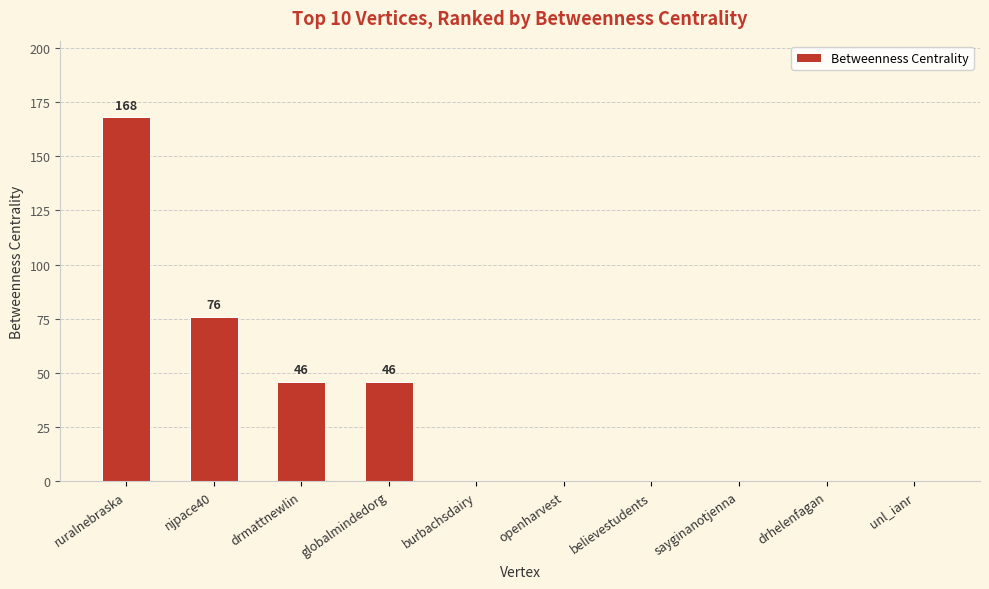

What is the change in value from ruralnebraska to sayginanotjenna?

-168